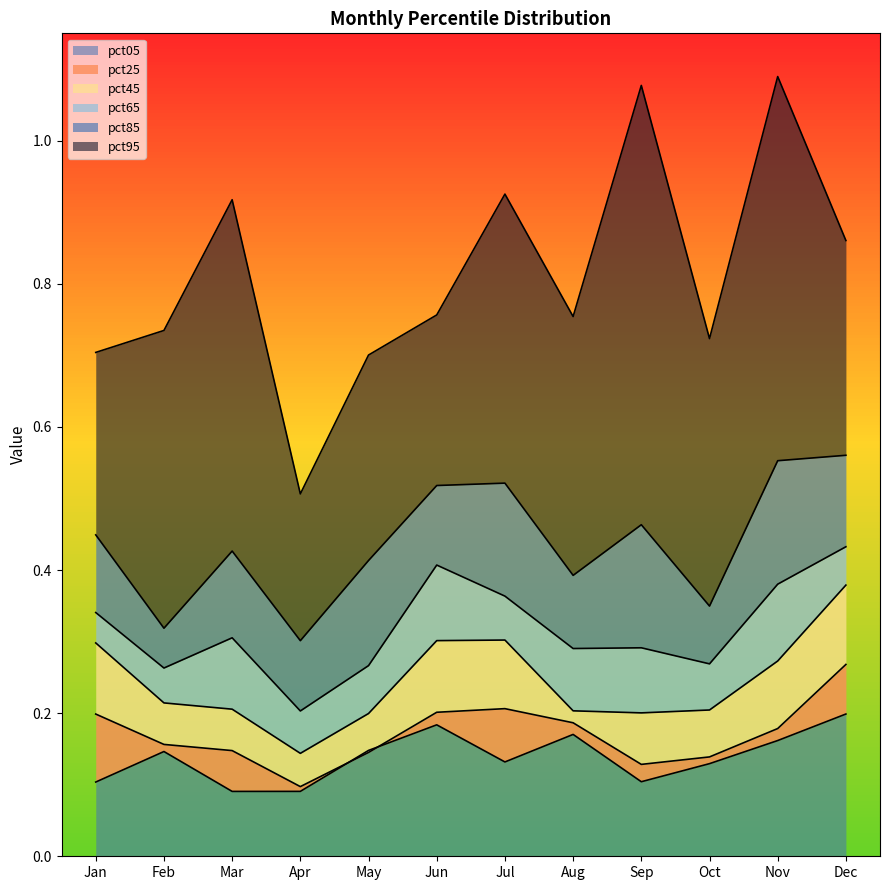

Does the chart have visible grid lines?

No